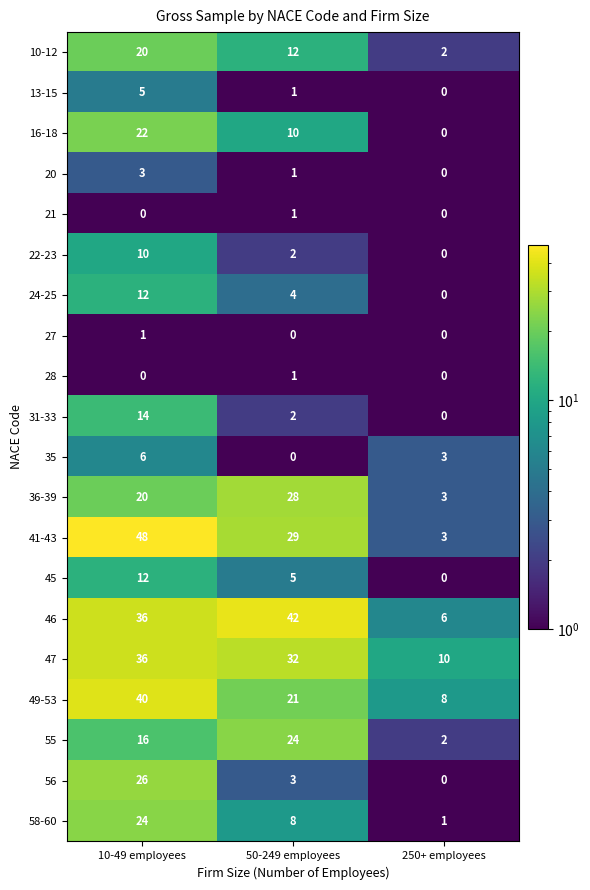

Which category has the highest value across all series?

10-49 employees